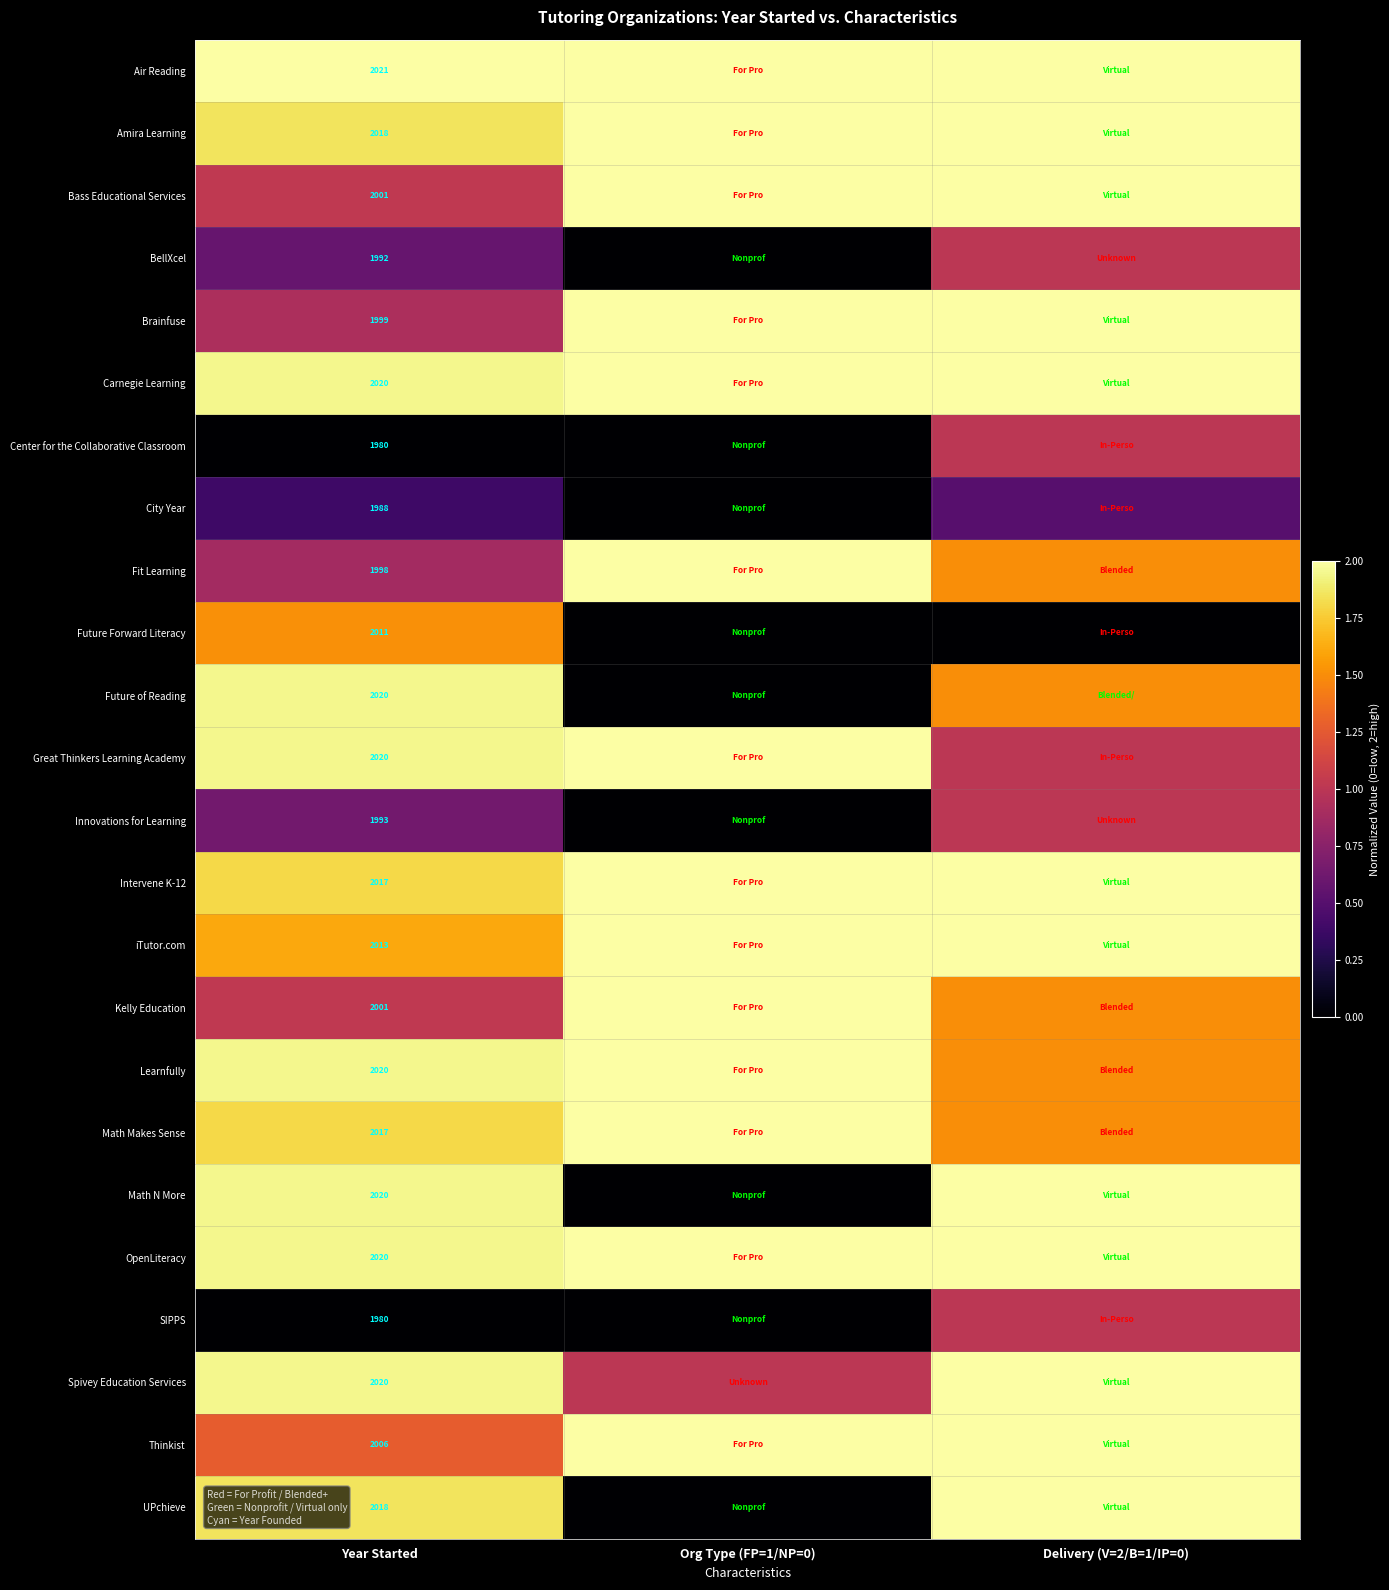

What is the total value across all series at Org Type (FP=1/NP=0)?

29.0